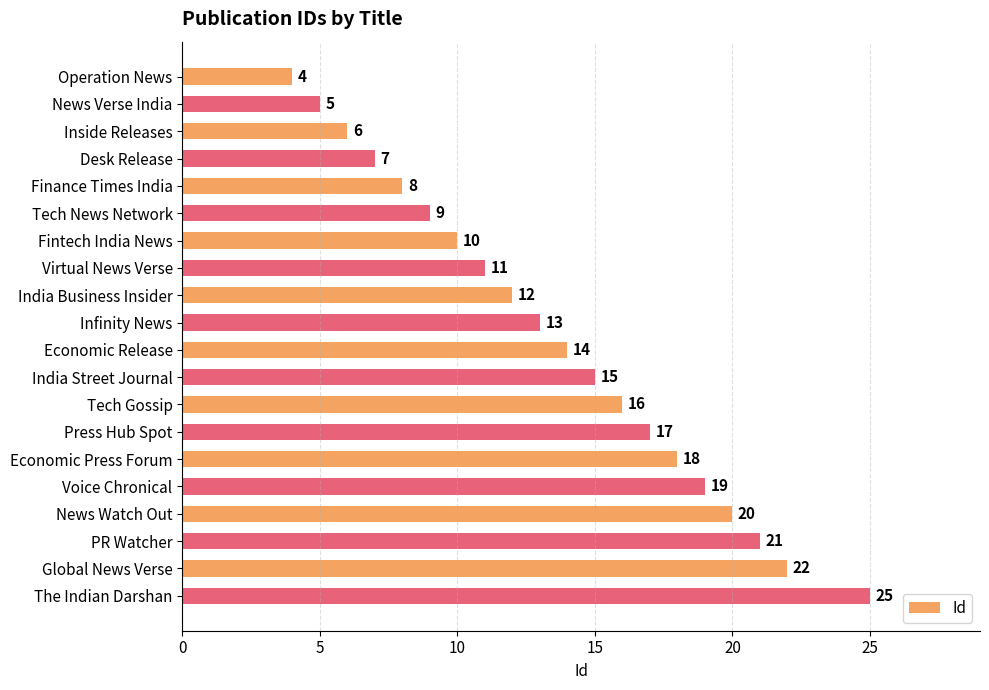

At which label is the value closest to 14?

Economic Release